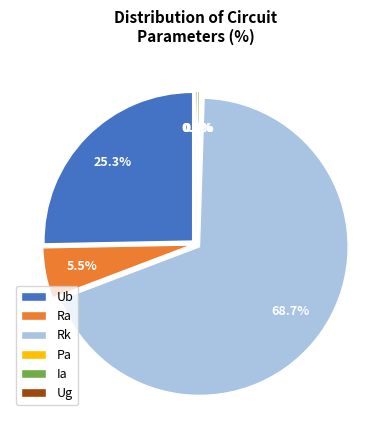

True or false: Ug accounts for 1% of the total.

False